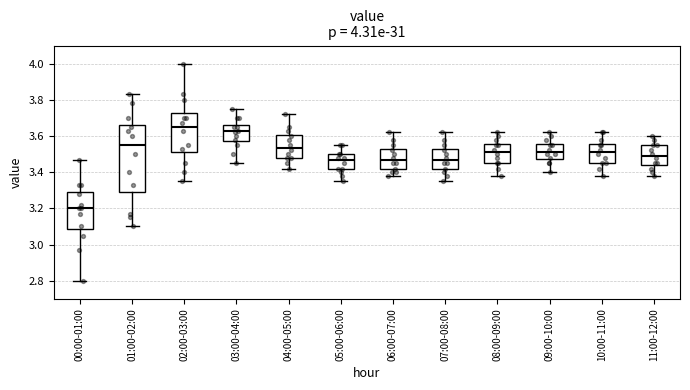

Which box has the lowest median line?

00:00-01:00